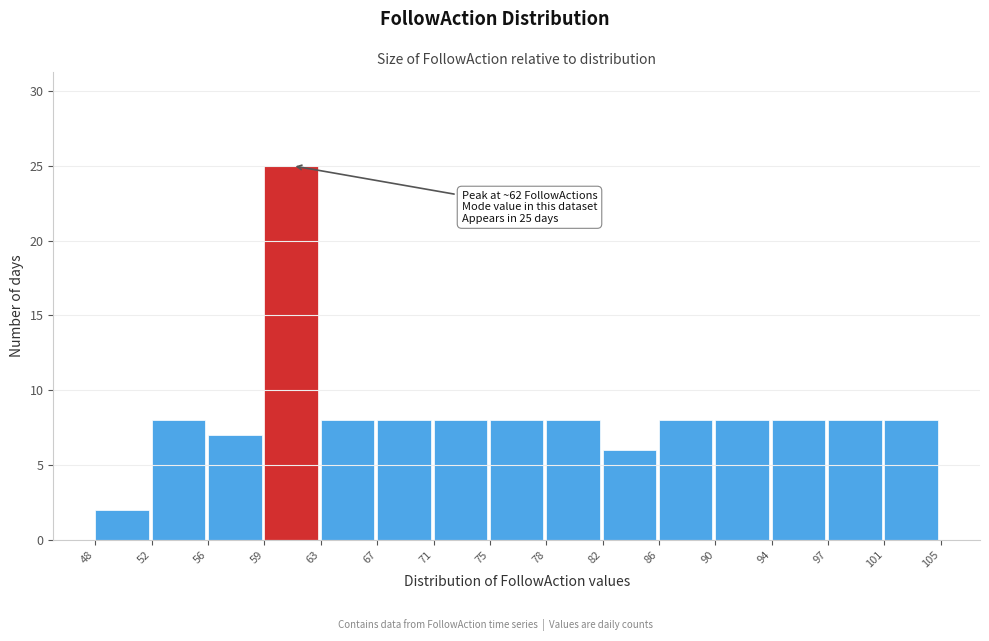

Over which range of the x-axis is the bar tallest?

59 to 63